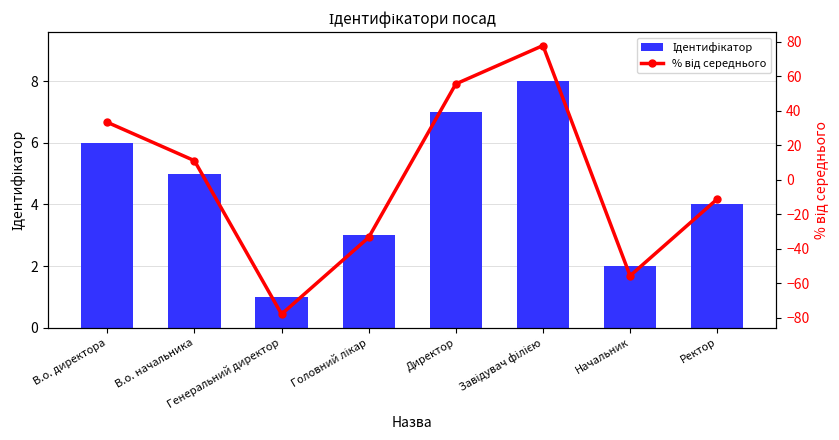

The value of % від середнього at Директор is 19.2. True or false?

False